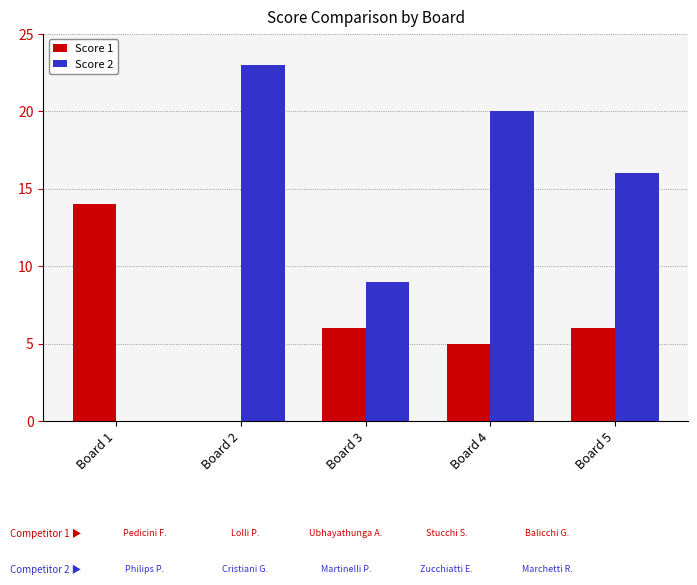

What is the sum of the Score 2 values at Board 3 and Board 5?

25